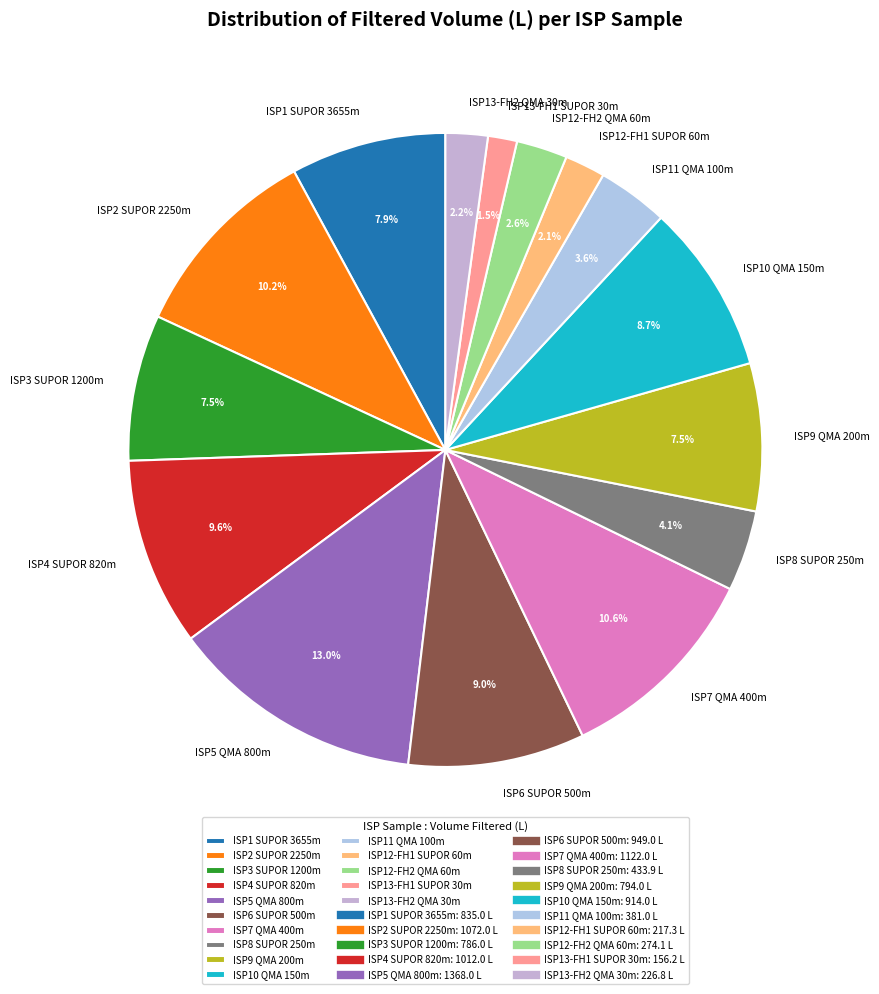

Which slice is the largest?

ISP5 QMA 800m